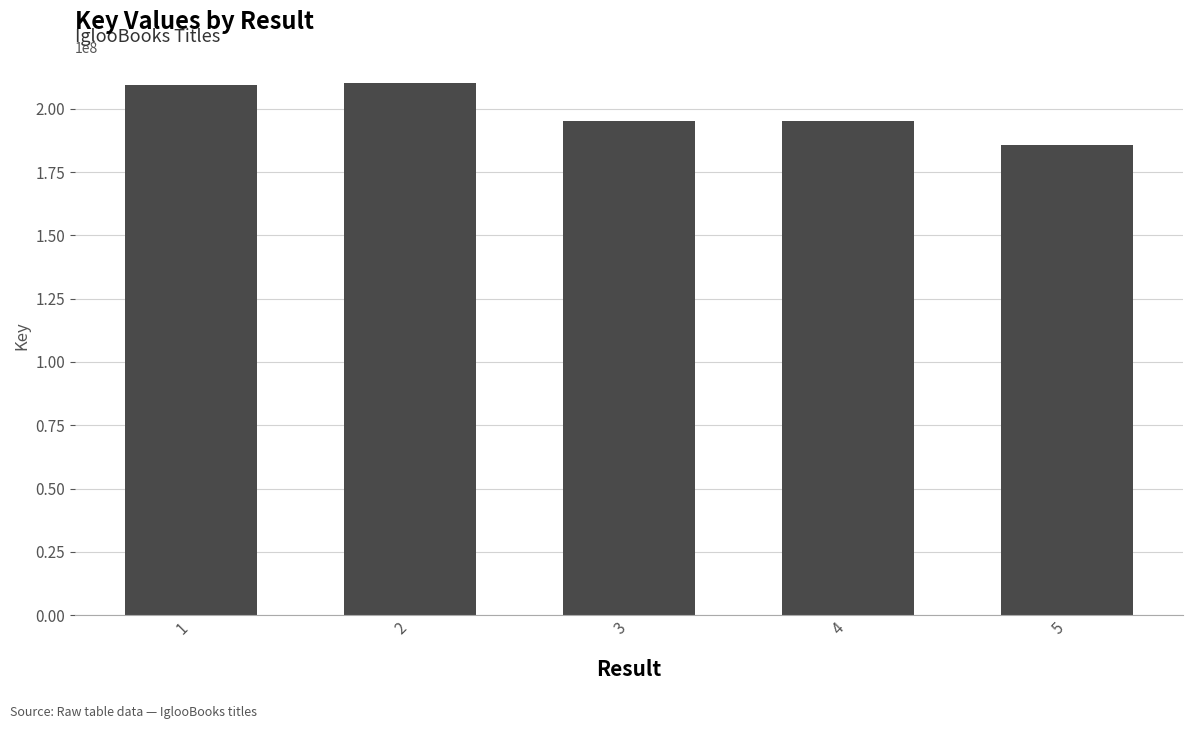

Are the bars grouped side by side (vs. stacked)?

No